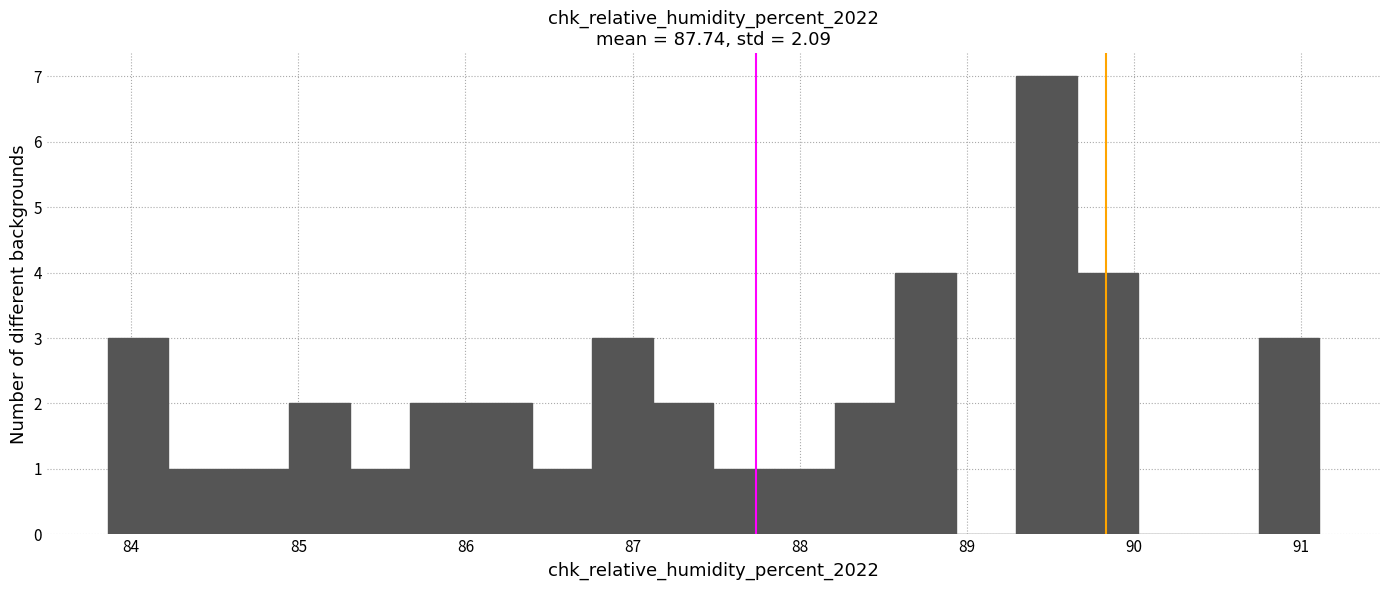

Read against the x-axis, roughly where is the centre of the tallest bar?

89.5